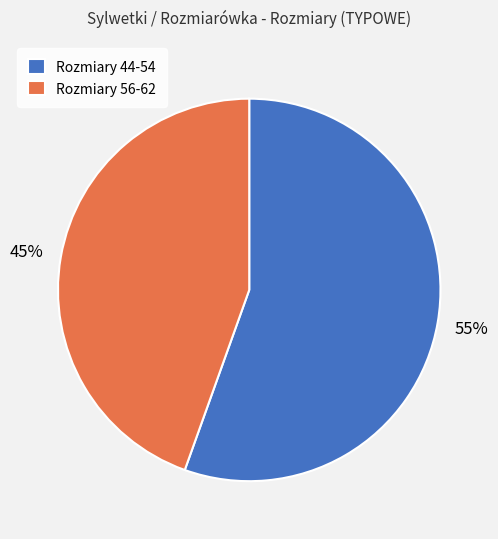

What percentage is the Rozmiary 56-62 slice, to the nearest percent?

45%